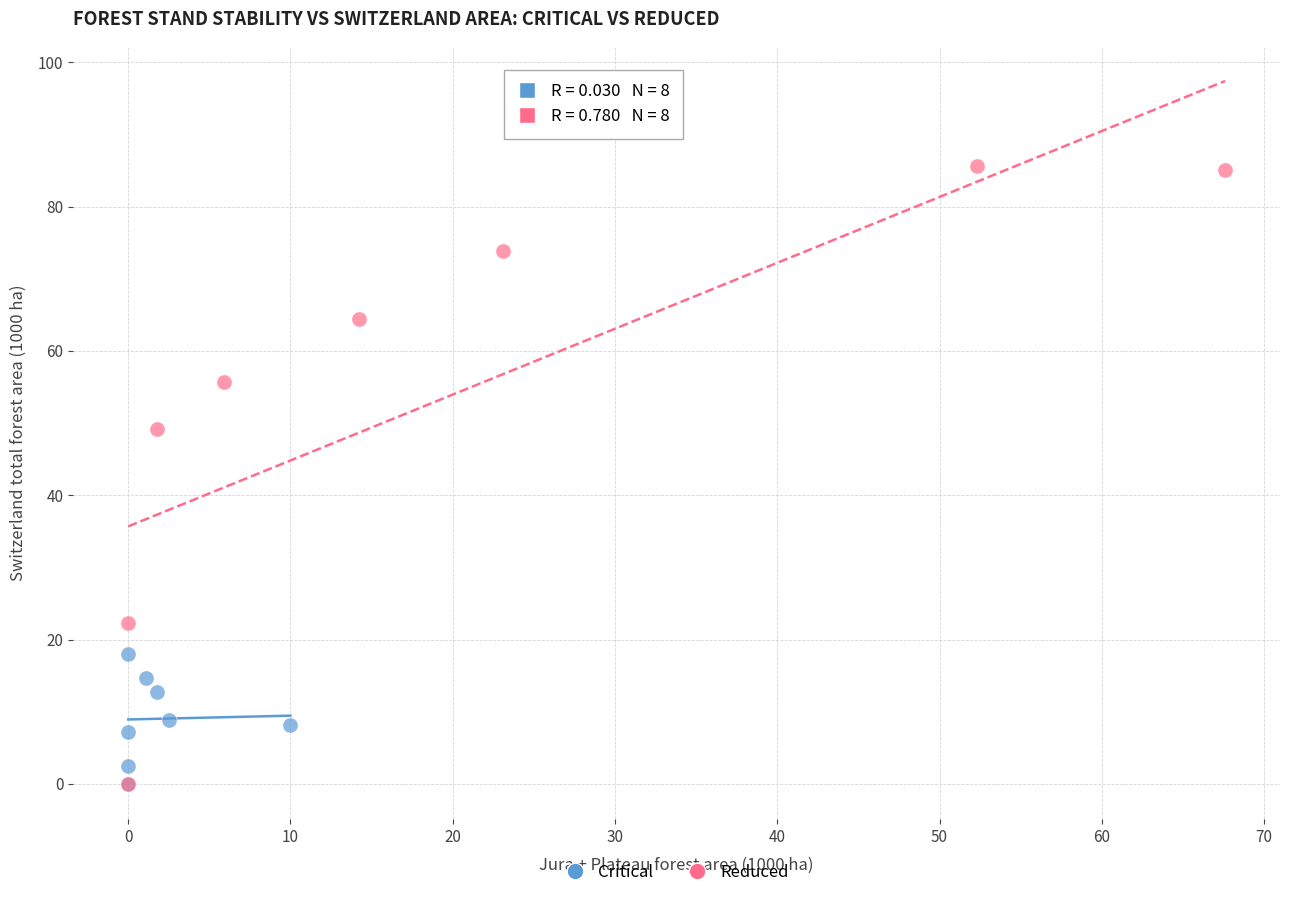

Which series has the largest Y range (max minus min)?

Reduced